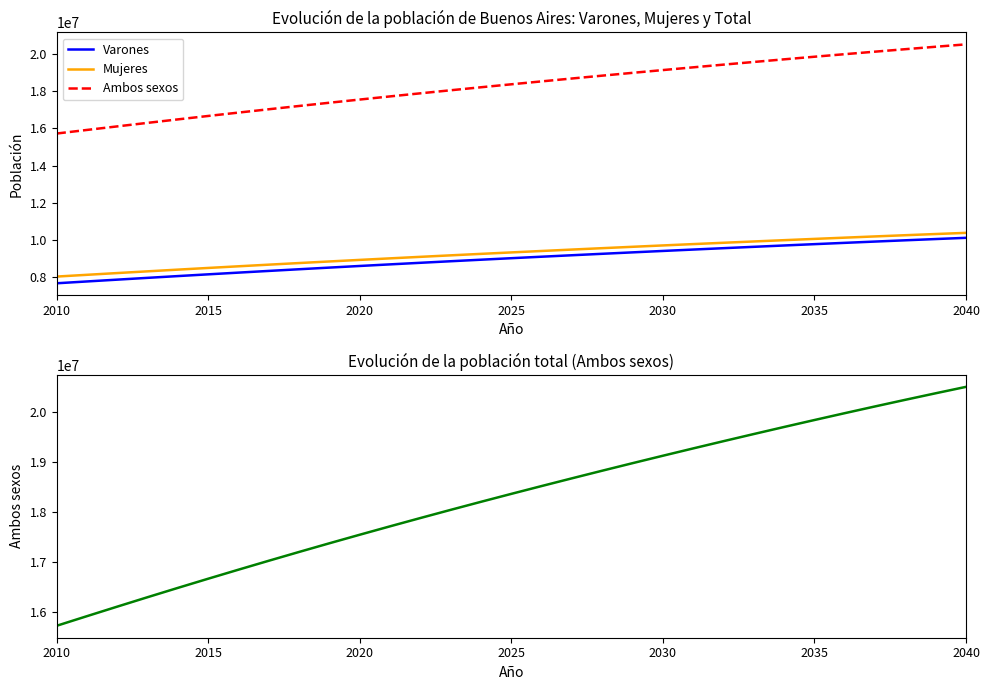

What are all the series names shown in the legend?

Varones, Mujeres, Ambos sexos